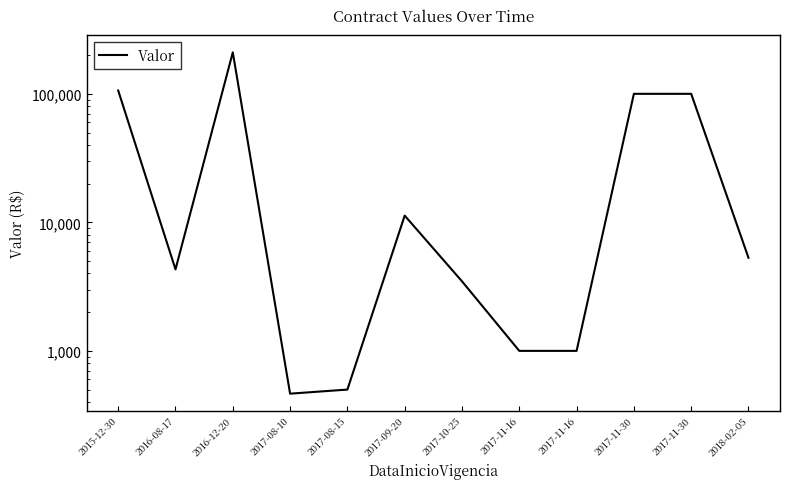

What is the label of the 7th point from the left?

2017-10-25